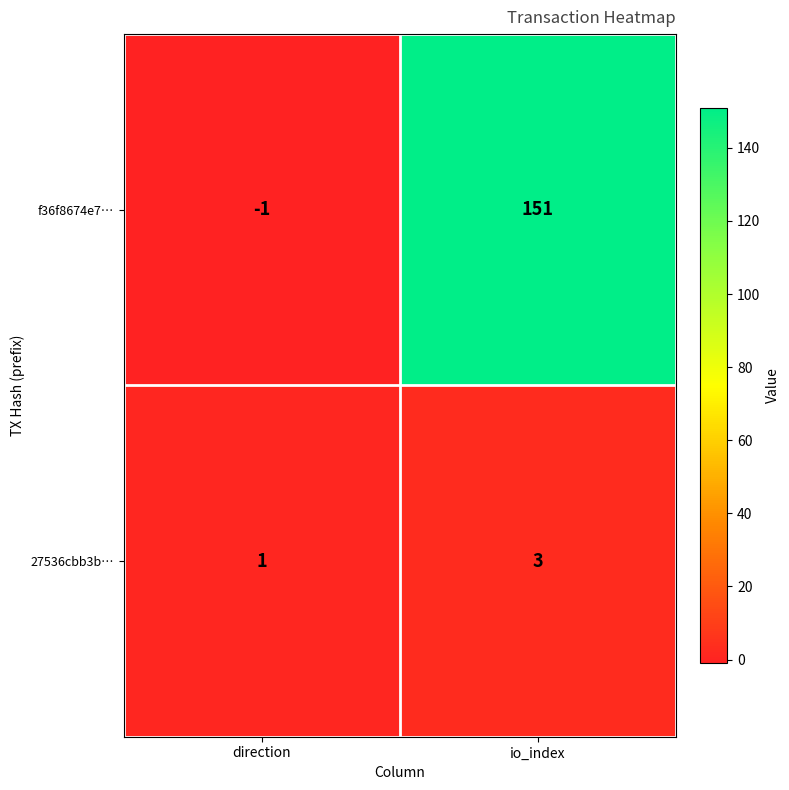

Is the value of 27536cbb3b… at direction greater than the value of f36f8674e7… at direction?

Yes